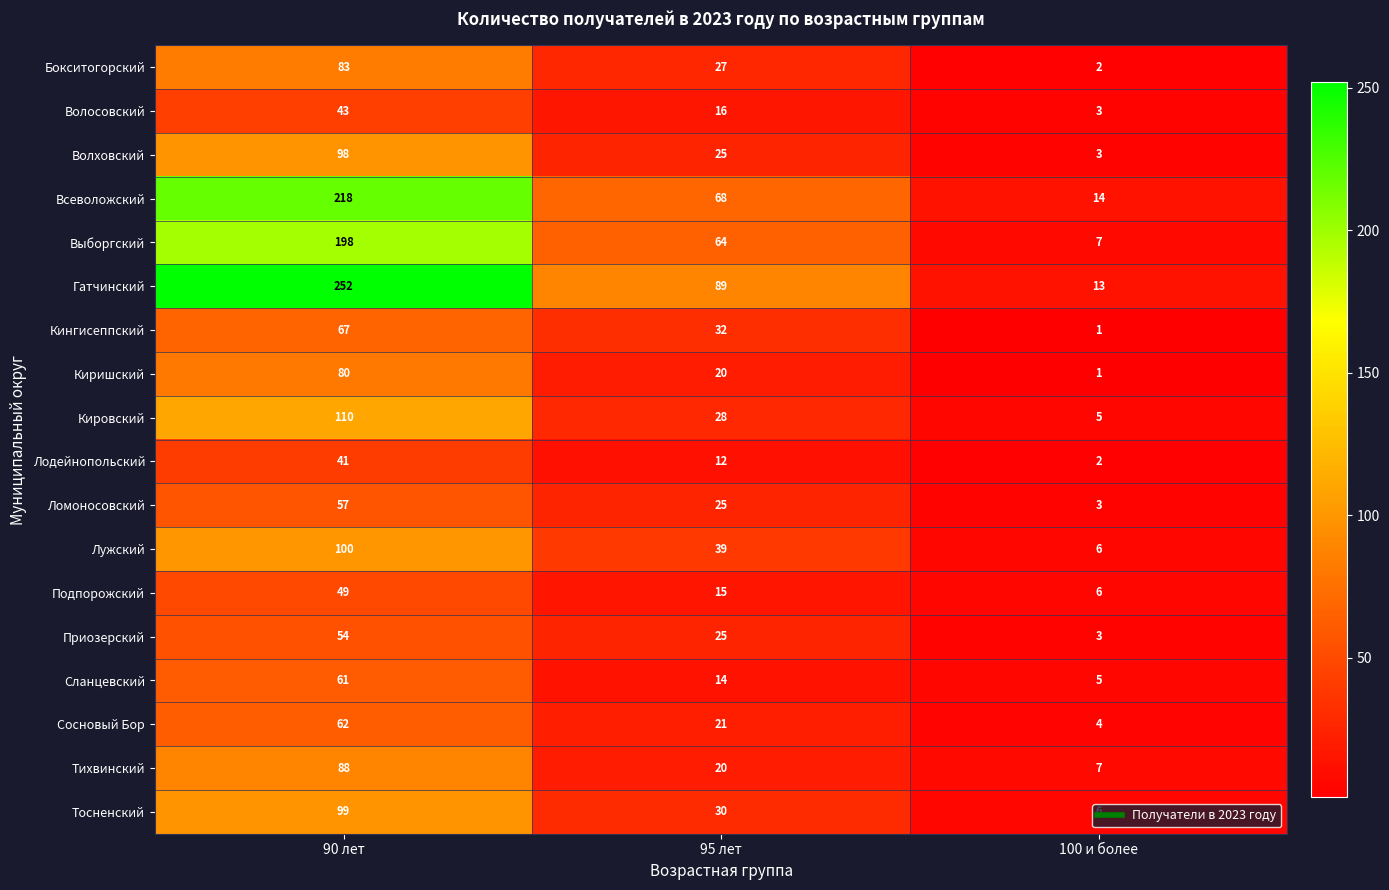

What is the minimum value shown in the chart?

1